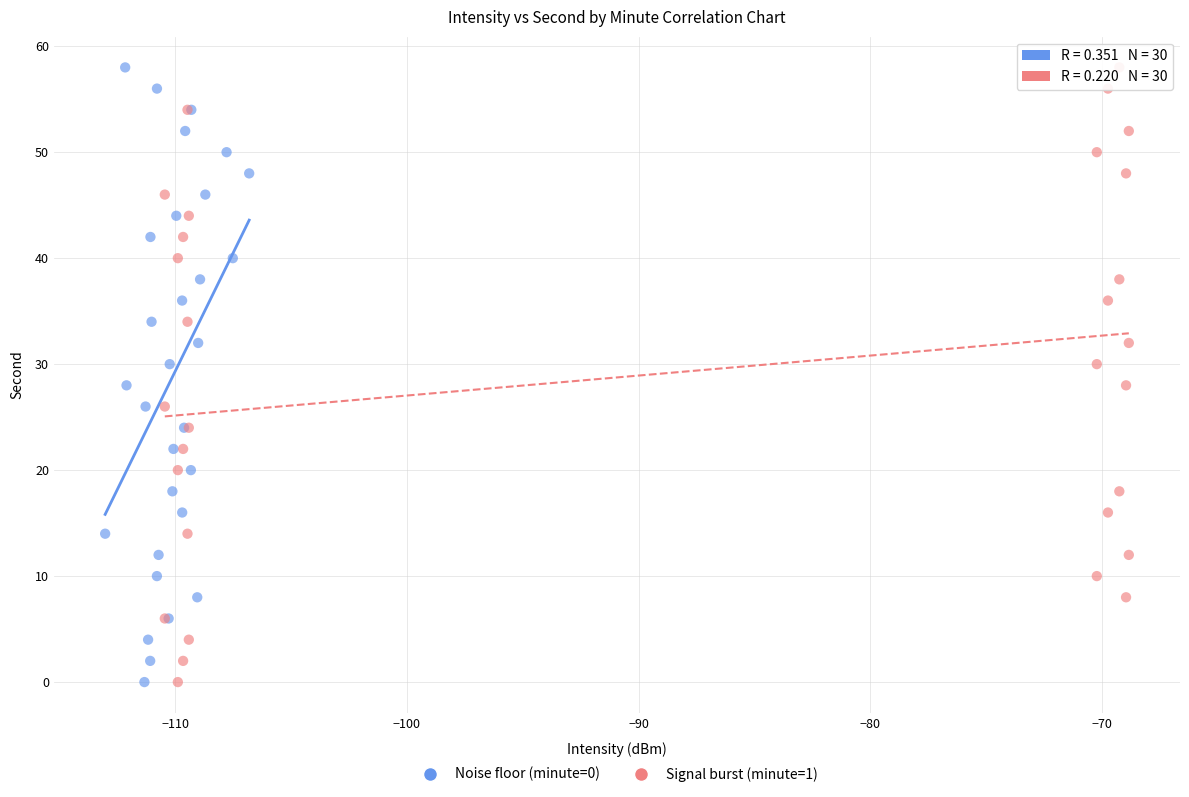

What are all the series names shown in the legend?

Noise floor (minute=0), Signal burst (minute=1)